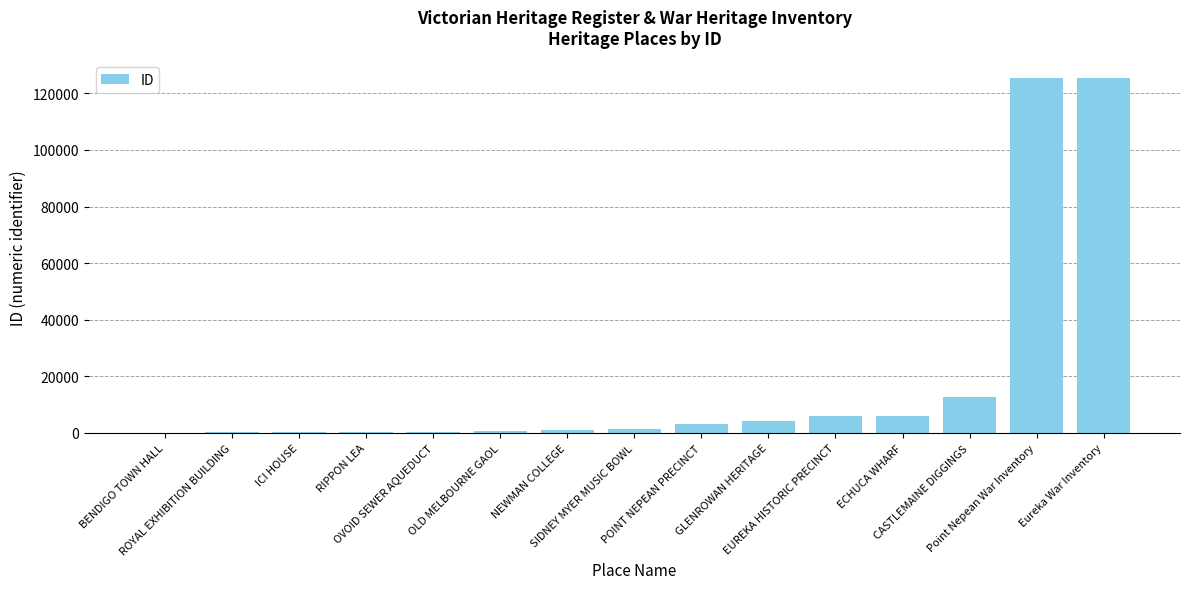

What is the sum of all values?

287772